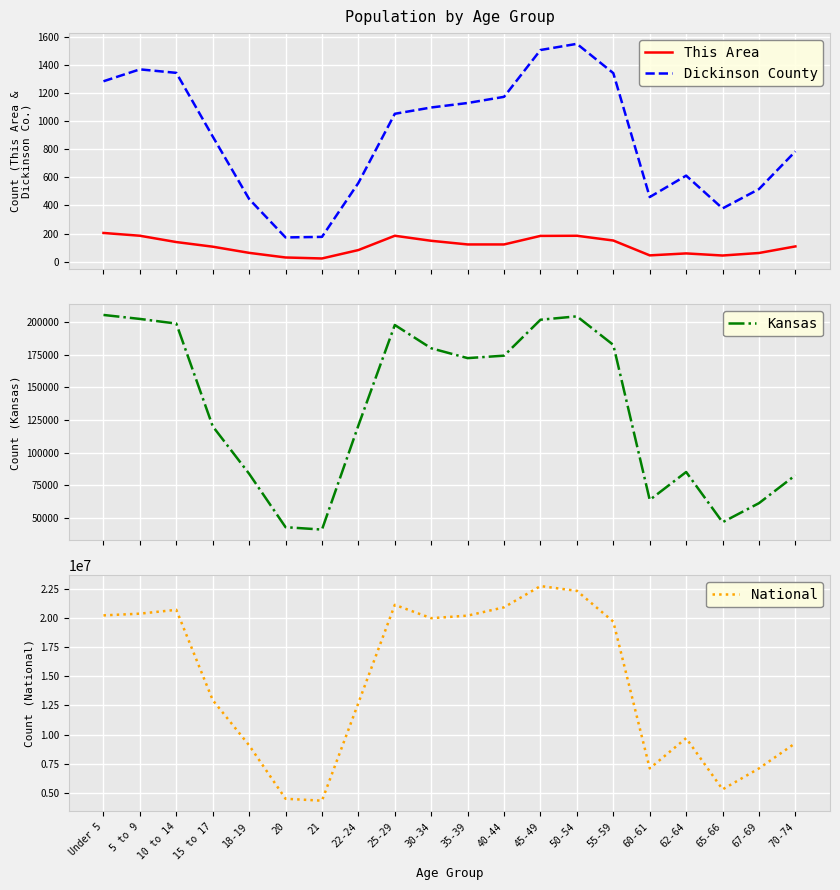

How many data points does each series have?

20